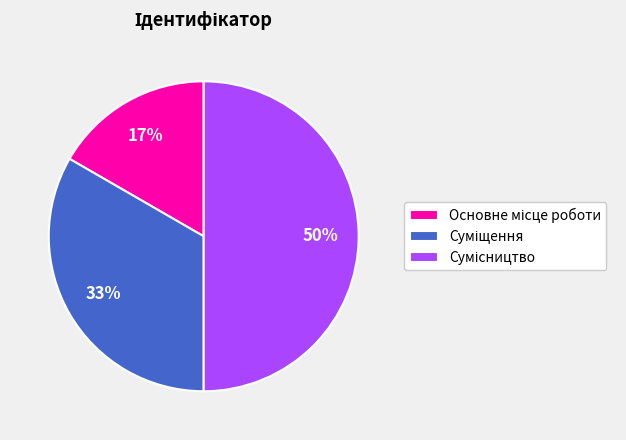

To the nearest percent, what is the difference between the largest and smallest slice percentages?

33%